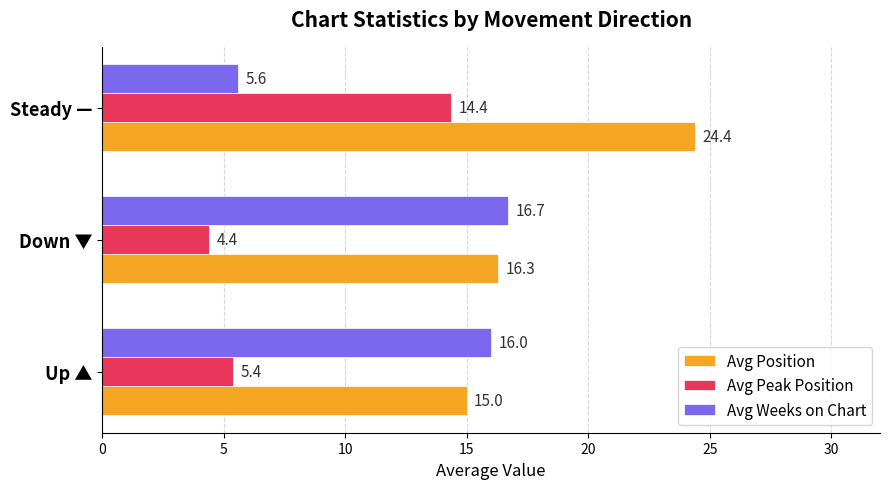

Rank the series by their maximum value, from highest to lowest.

Avg Position, Avg Weeks on Chart, Avg Peak Position